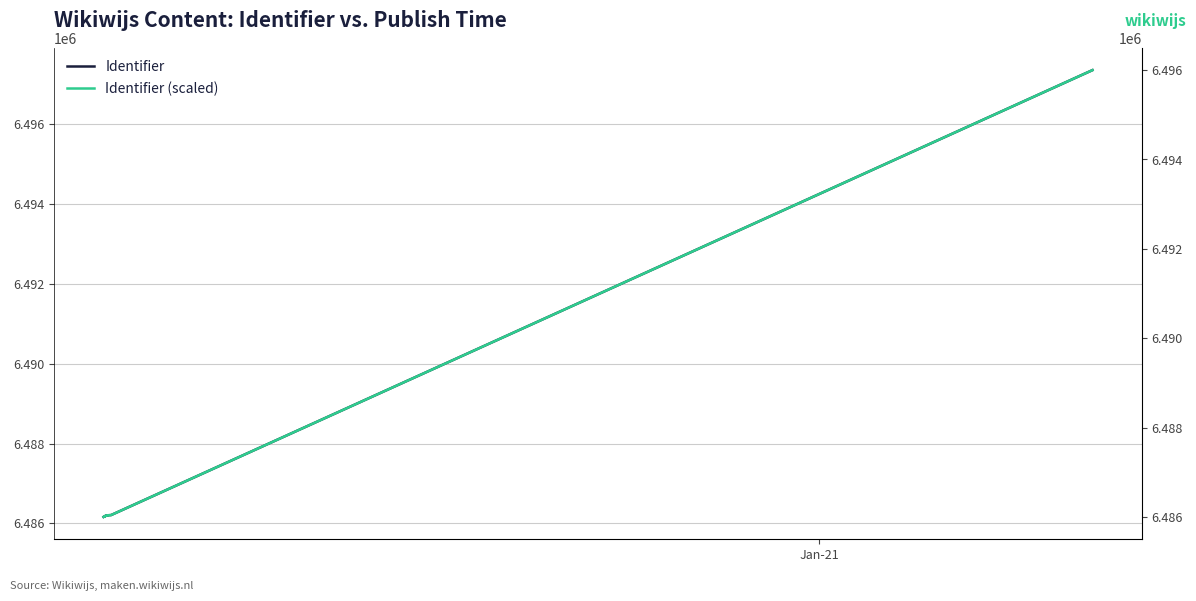

Reading left to right, list all the values displayed in this chart.

Identifier: 6486164.0	6486177.0	6486178.0	6486171.0	6486179.0	6486201.0	6486196.0	6486205.0	6486210.0	6497348.0
Identifier (scaled): 6486000.0	6486011.6	6486012.5	6486006.3	6486013.4	6486033.1	6486028.6	6486036.7	6486041.1	6496000.0